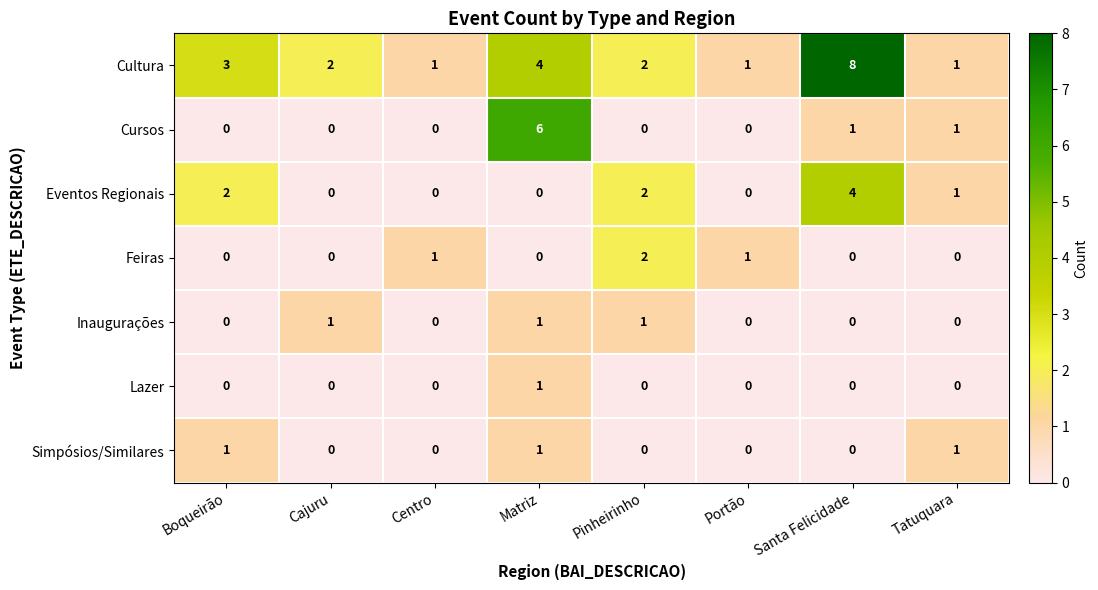

How many Inaugurações values are between 0 and 1?

8